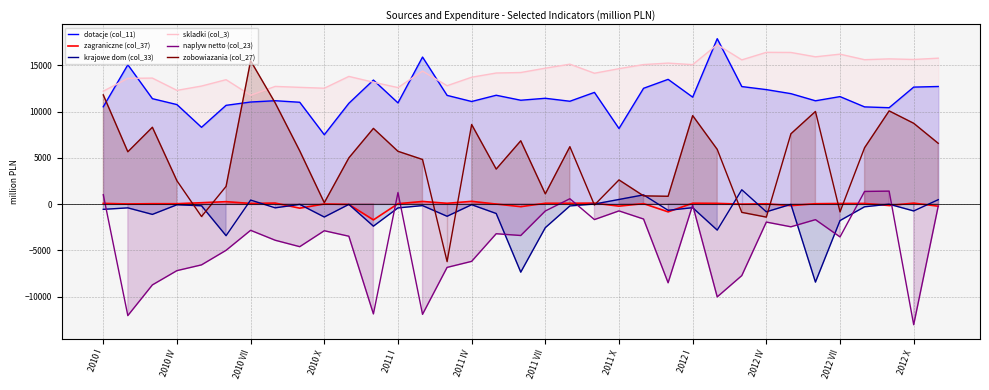

True or false: naplyw netto (col_23) and dotacje (col_11) intersect in this chart.

False